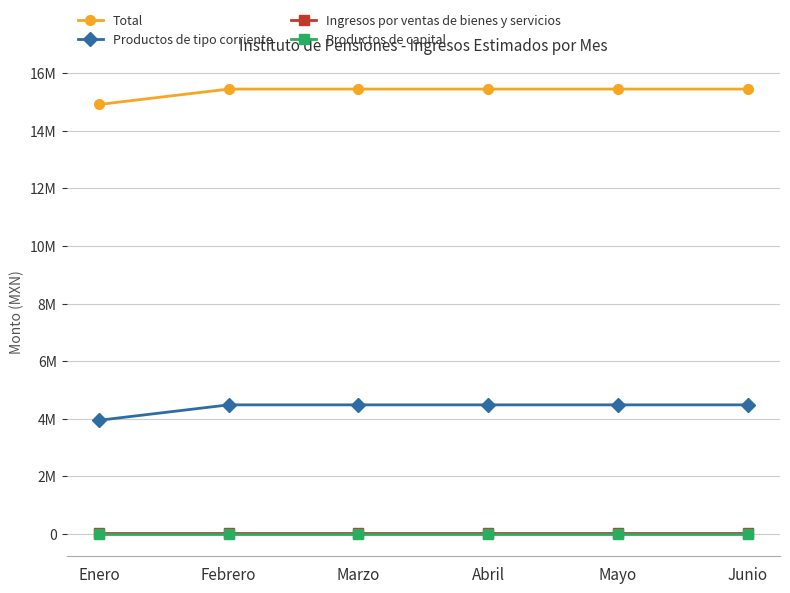

What is the total value across all series at Enero?

18899555.3